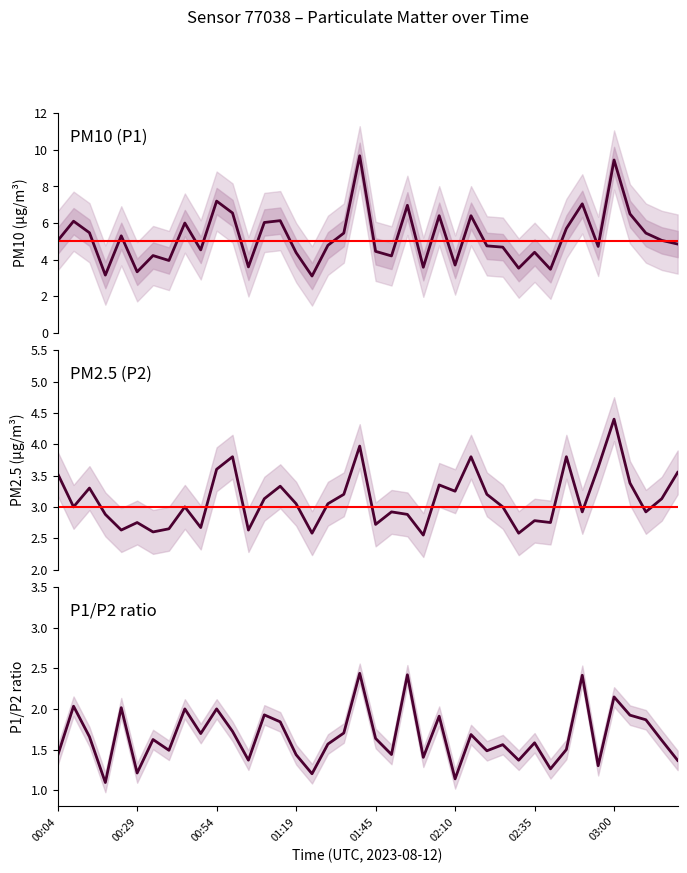

Which series changed the most between 01:04 and 01:45?

P1